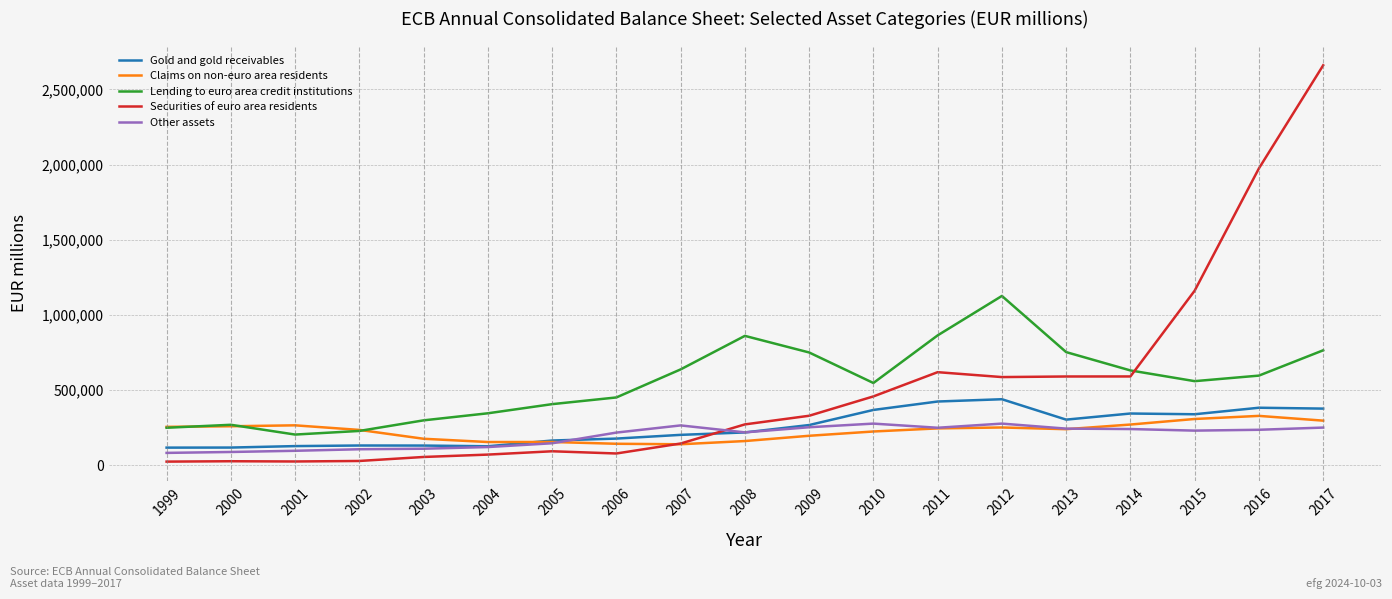

What is the average value of the Other assets series?

194636